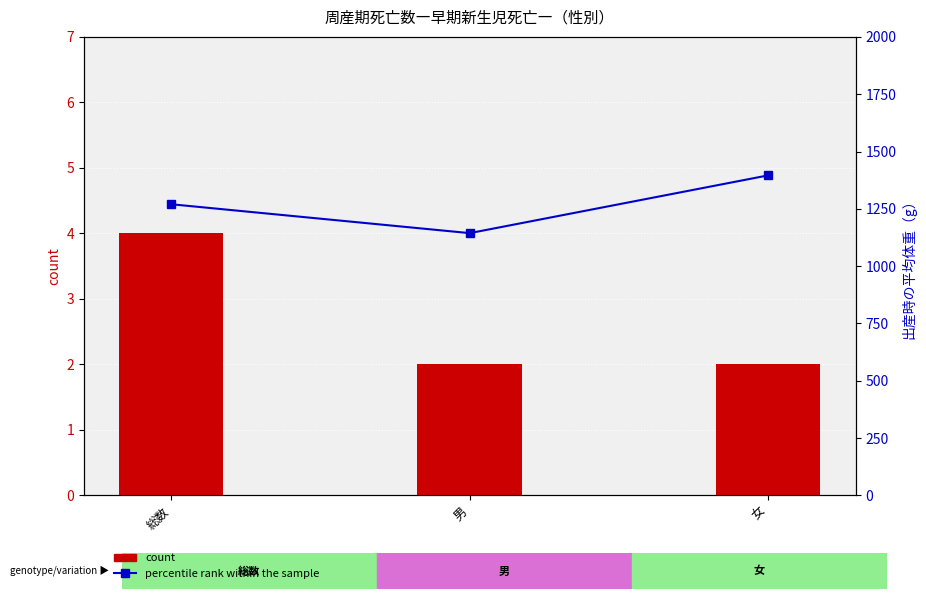

Reading left to right, list all the values displayed in this chart.

count: 4	2	2
percentile rank within the sample: 1270	1144	1396